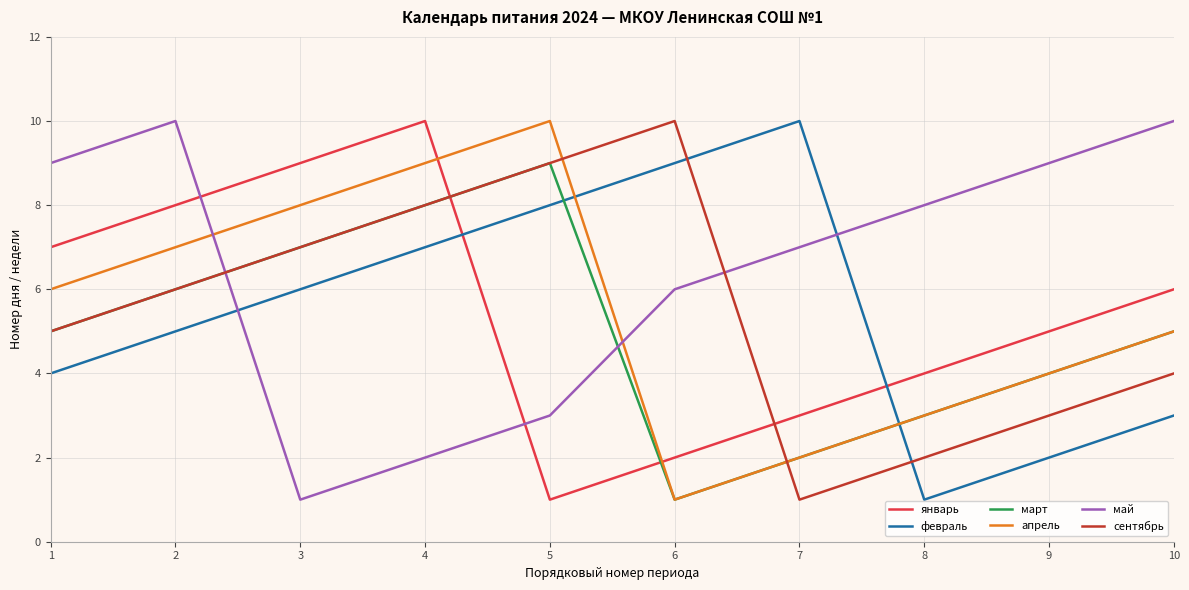

The value of март at 5 is 9. True or false?

True